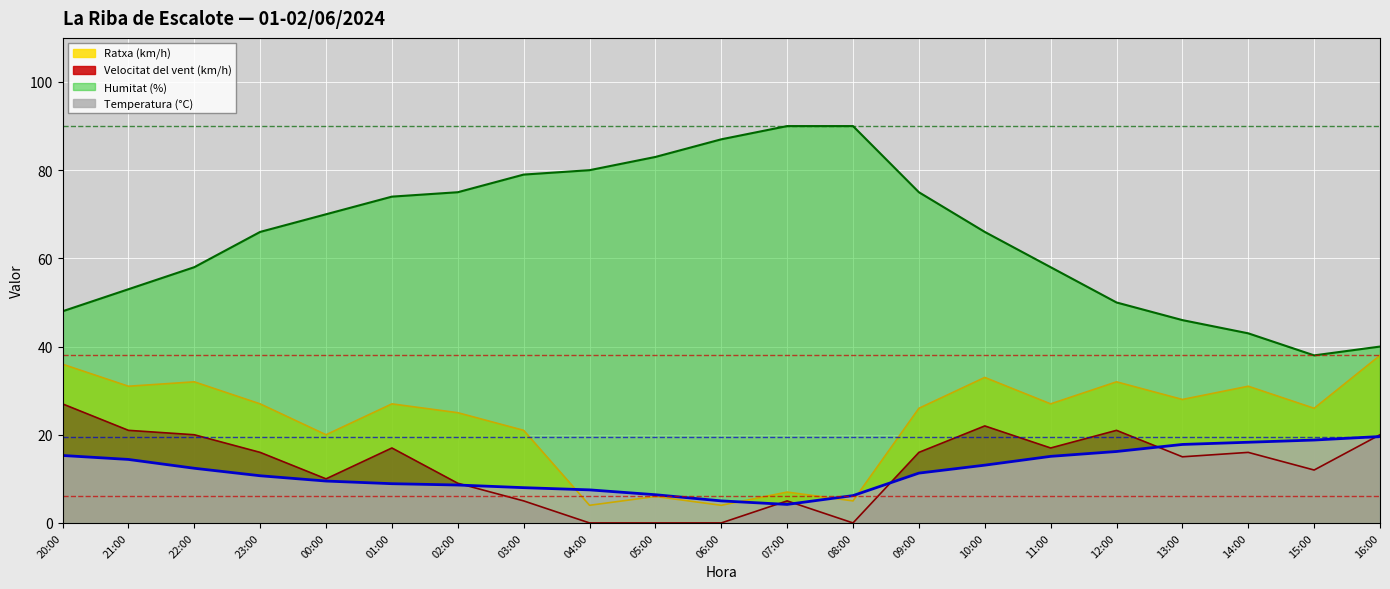

At how many categories does at least one series exceed 28?

21